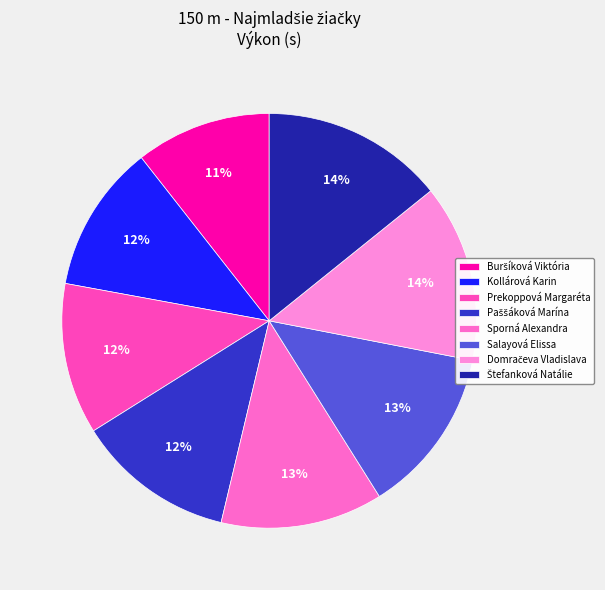

Which slice is the smallest?

Buršíková Viktória